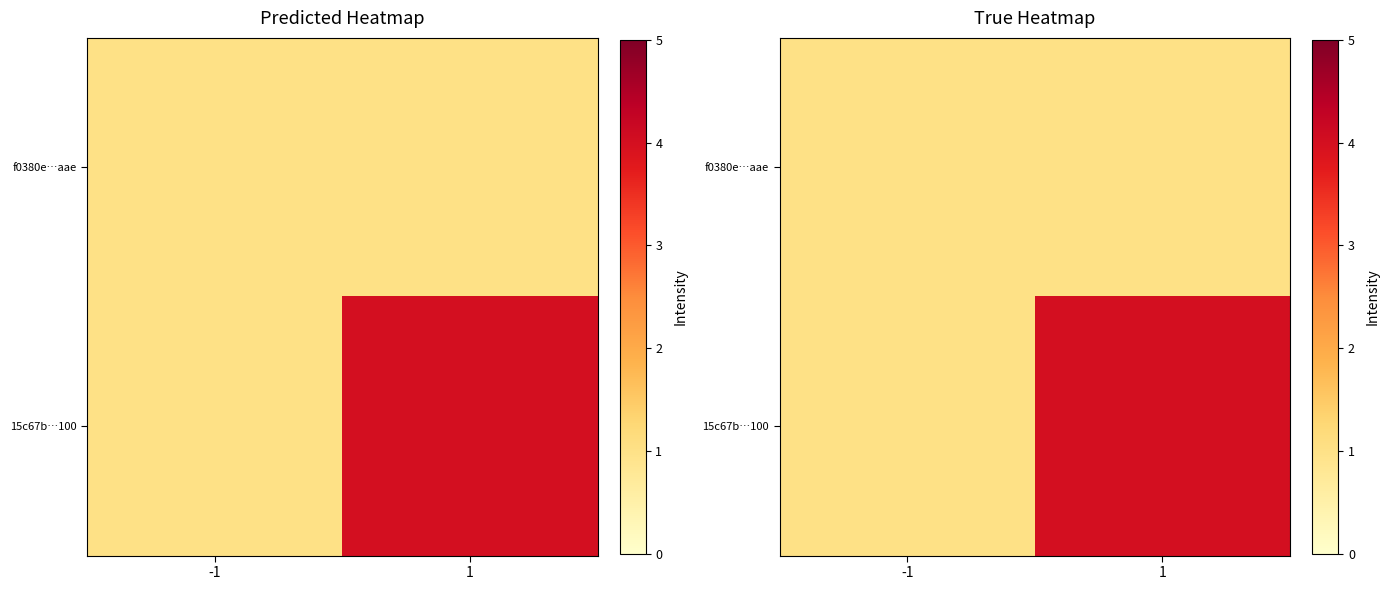

What value does the f0380e…aae series have at -1?

1